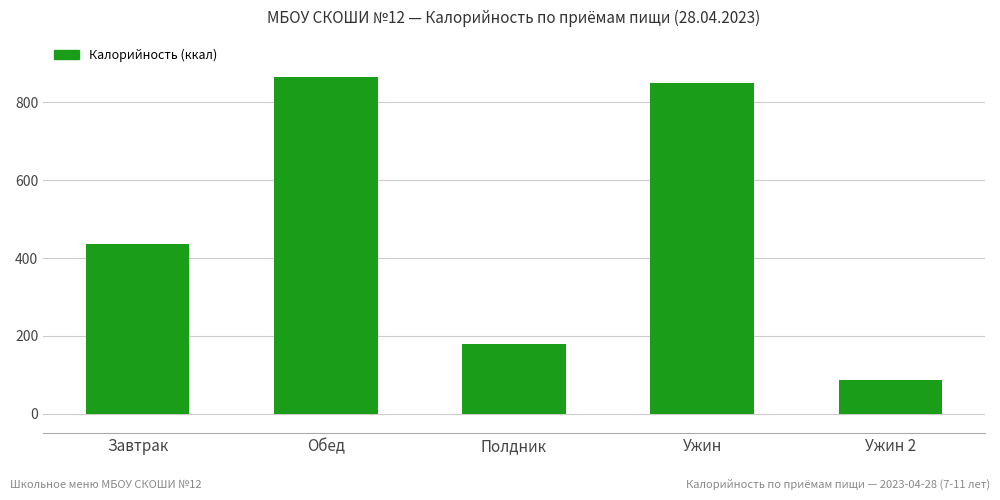

Which category has the highest value across all series?

Обед